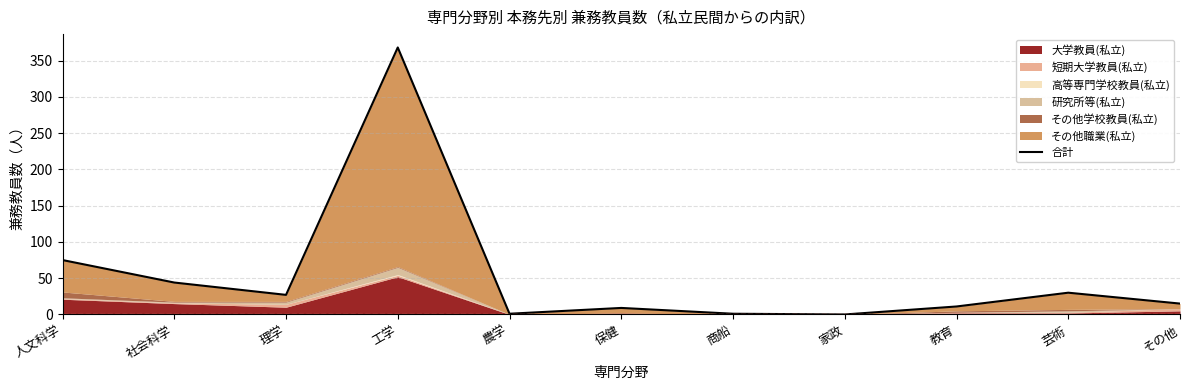

What is the average value?

53